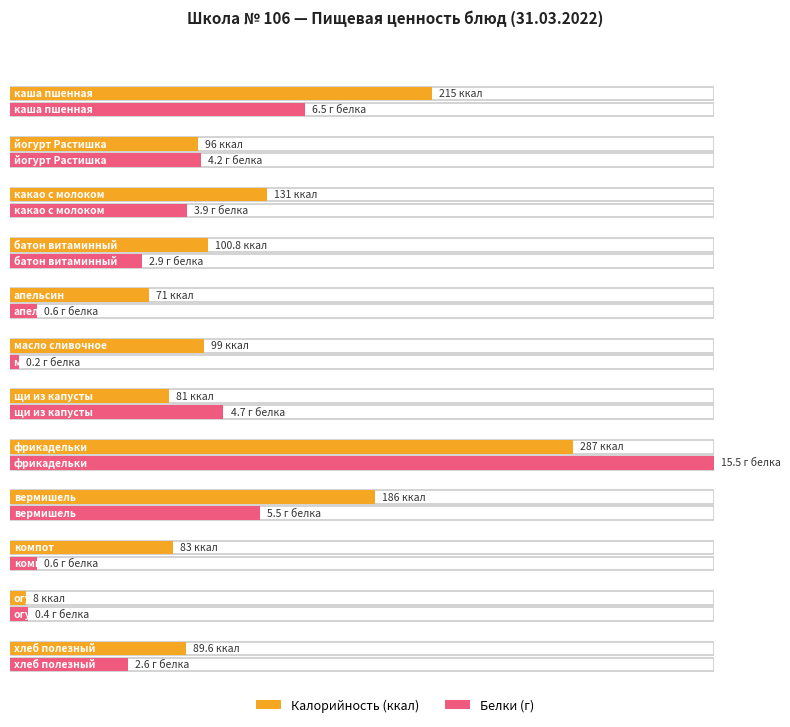

At which category is the sum across all series the highest?

фрикадельки